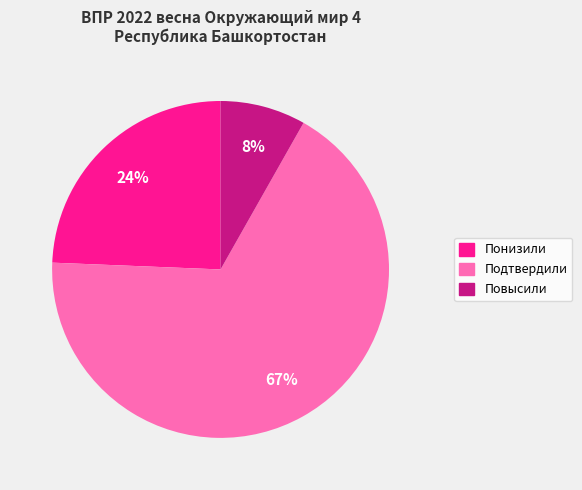

Is it true that Подтвердили is 67% of the pie?

True